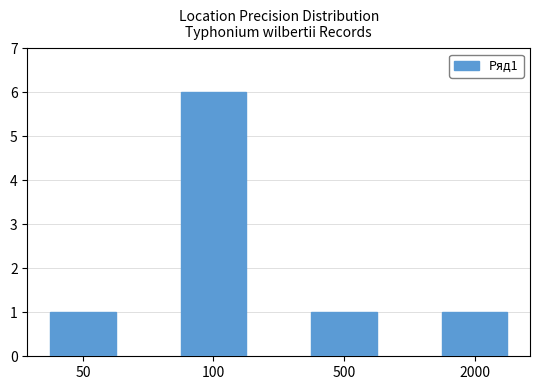

How many data points does each series have?

4